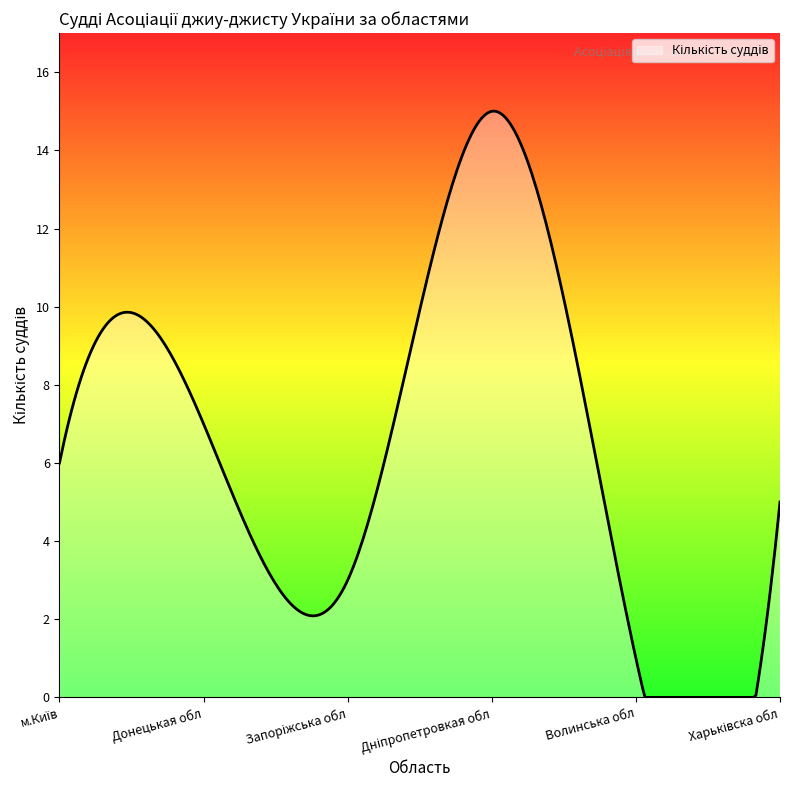

What is the maximum value shown in the chart?

15.0